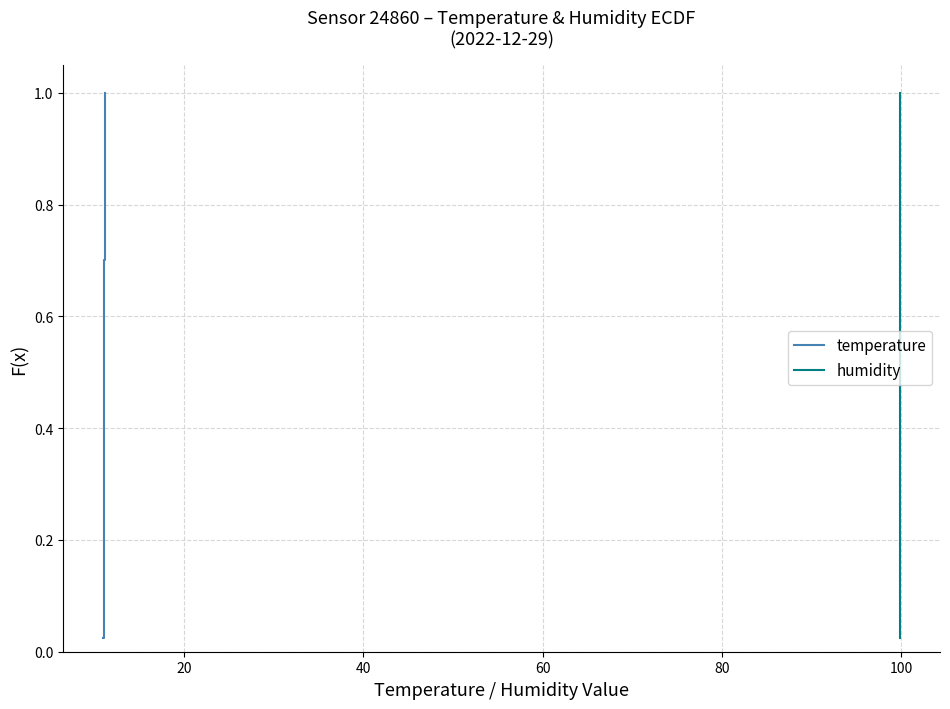

What is the greatest value displayed?

1.0